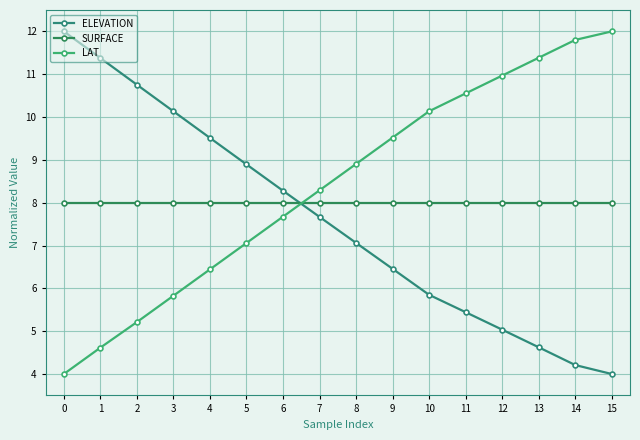

True or false: ELEVATION and SURFACE cross at least once.

True